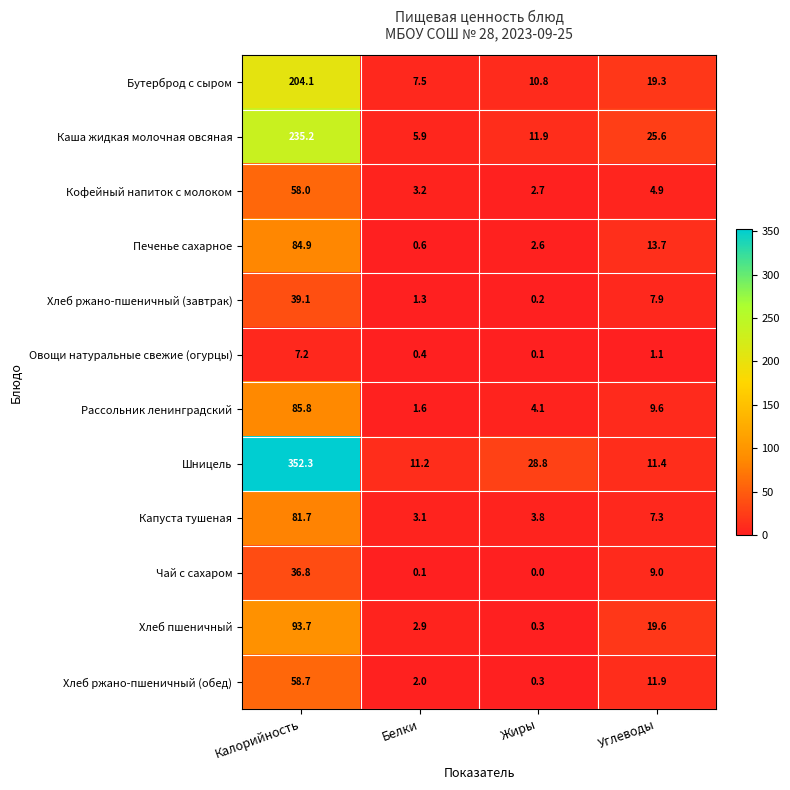

What is the sum of the Бутерброд с сыром values at Калорийность and Углеводы?

223.4